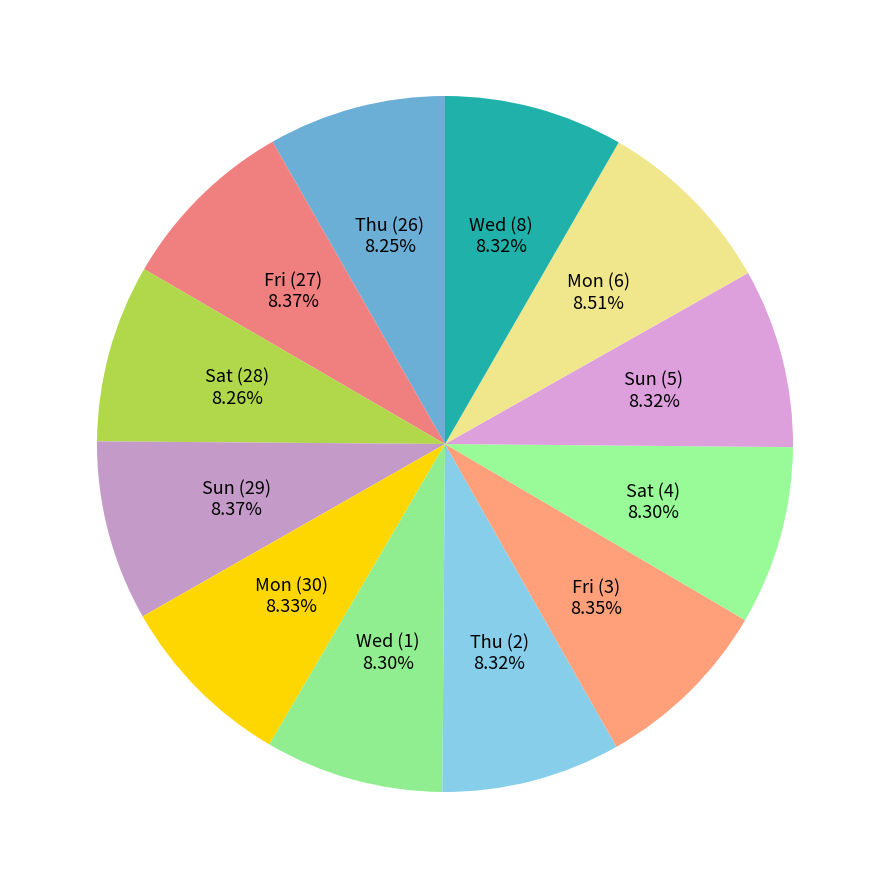

To the nearest percent, what is the average slice percentage?

8%